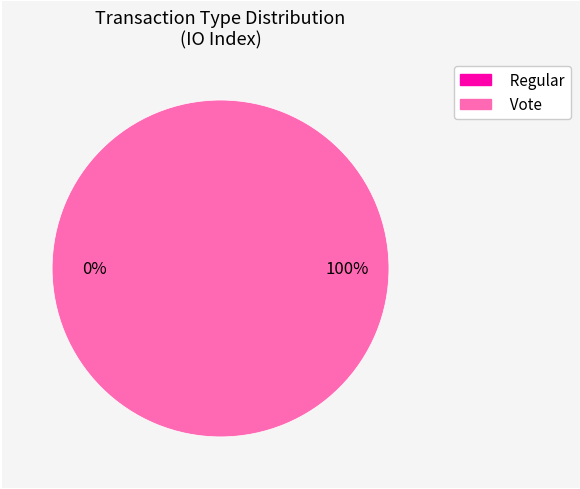

What percentage is NOT represented by Regular?

100.0%